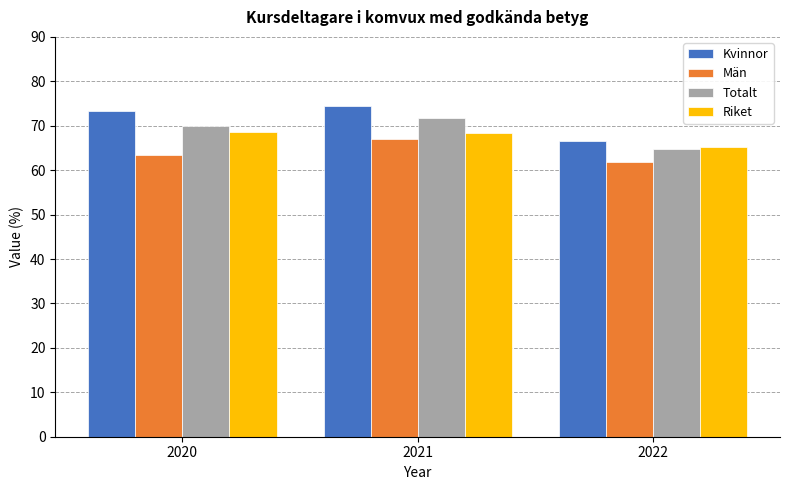

What is the maximum value for Män?

67.0